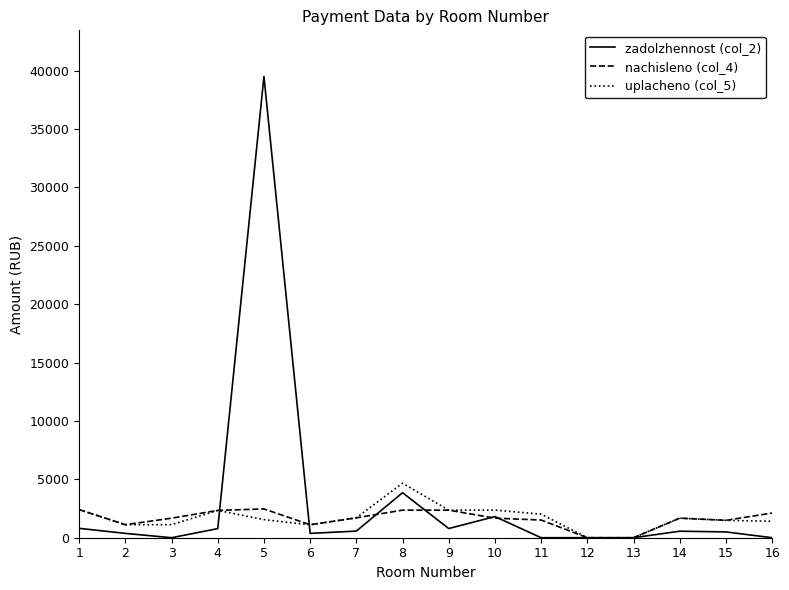

What is the highest value of the zadolzhennost (col_2) series?

39490.1